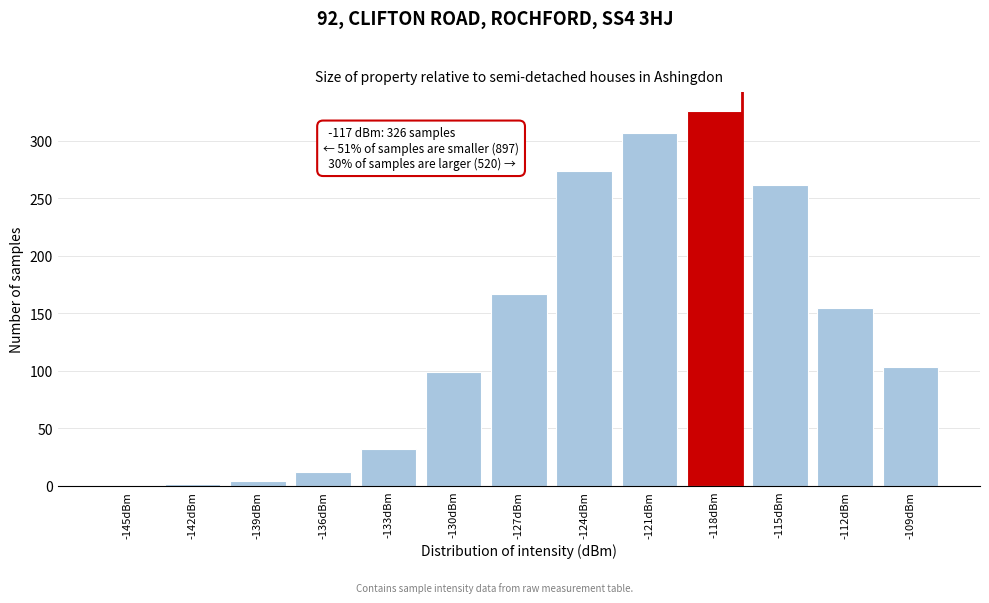

Reading left to right, list all the values displayed in this chart.

-145dBm=0	-142dBm=2	-139dBm=4	-136dBm=12	-133dBm=32	-130dBm=99	-127dBm=167	-124dBm=274	-121dBm=307	-118dBm=326	-115dBm=262	-112dBm=155	-109dBm=103